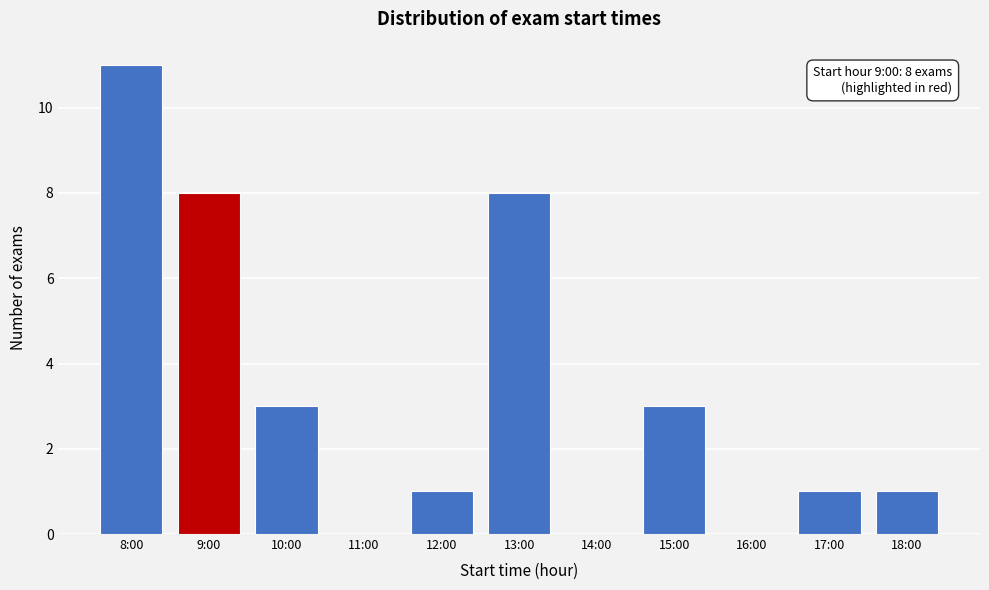

Reading left to right, transcribe all the data shown in this chart.

8:00=11	9:00=8	10:00=3	11:00=0	12:00=1	13:00=8	14:00=0	15:00=3	16:00=0	17:00=1	18:00=1